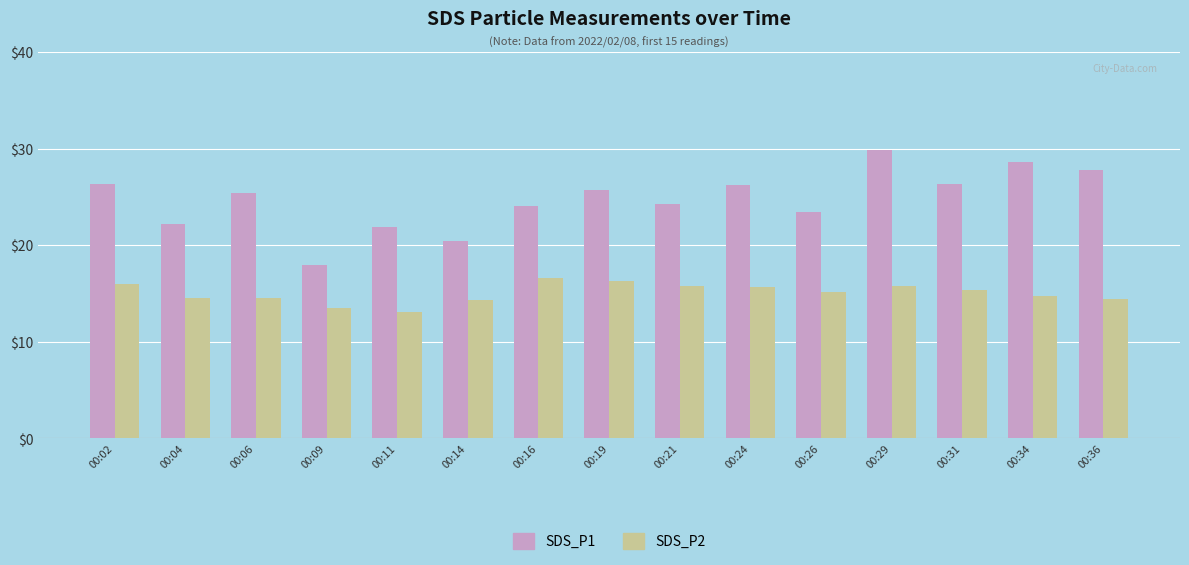

At which label does SDS_P1 reach its minimum?

00:09